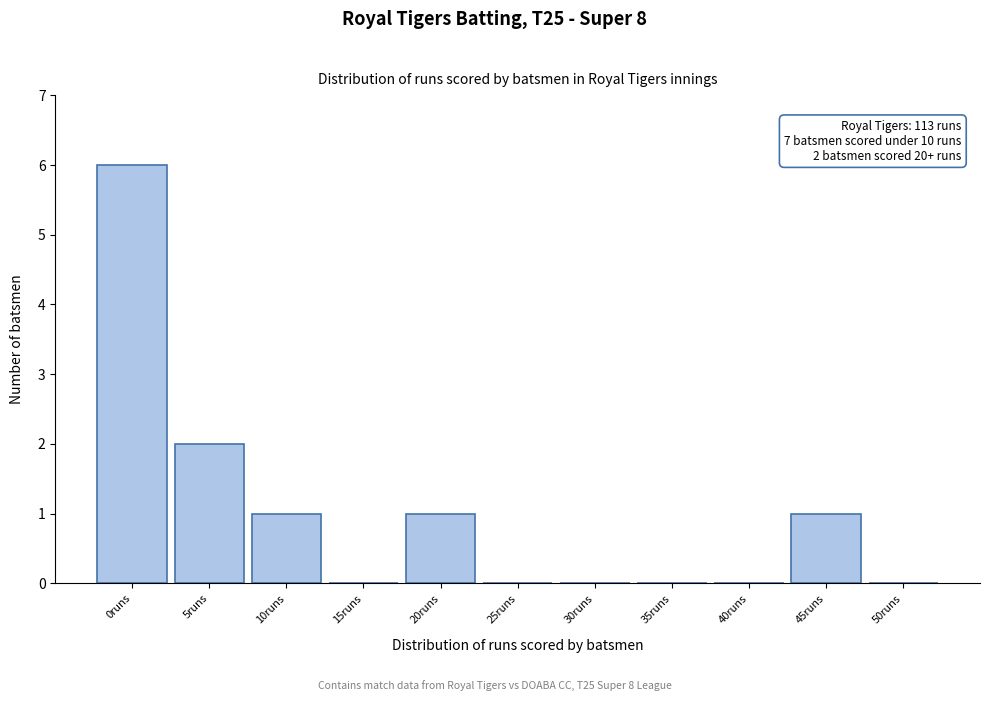

Reading right to left, transcribe all the data shown in this chart.

50runs=0	45runs=1	40runs=0	35runs=0	30runs=0	25runs=0	20runs=1	15runs=0	10runs=1	5runs=2	0runs=6